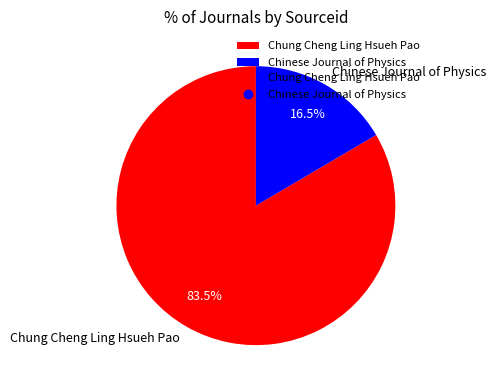

Does Chinese Journal of Physics represent more than half of the total?

No